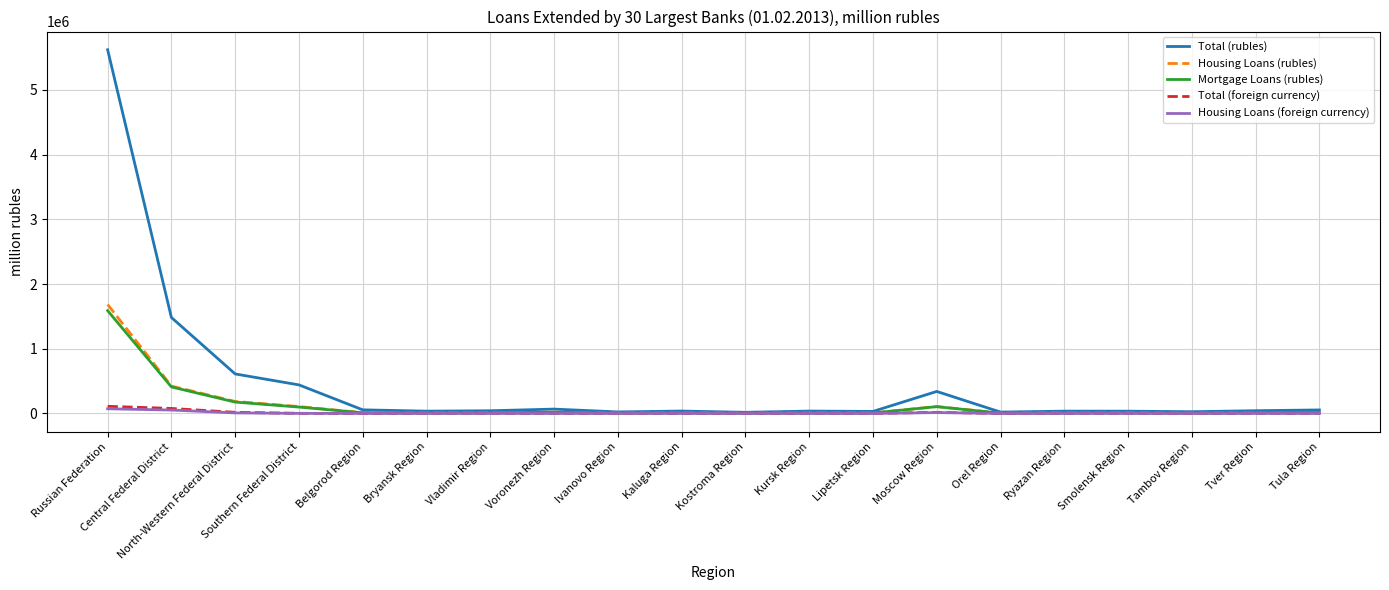

Which series has the largest total across all categories?

Total (rubles)